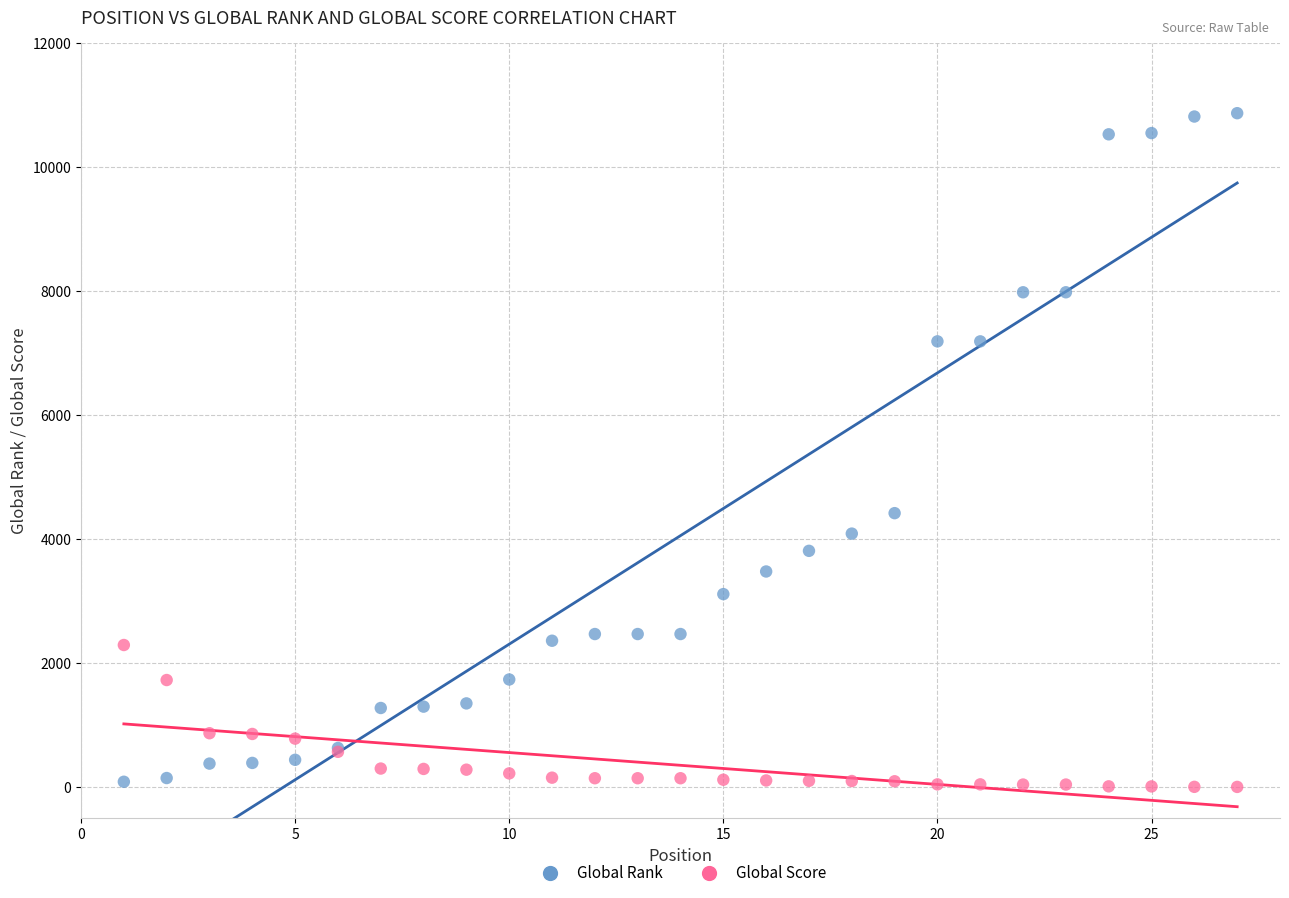

Which series has the widest spread of Y values?

Global Rank